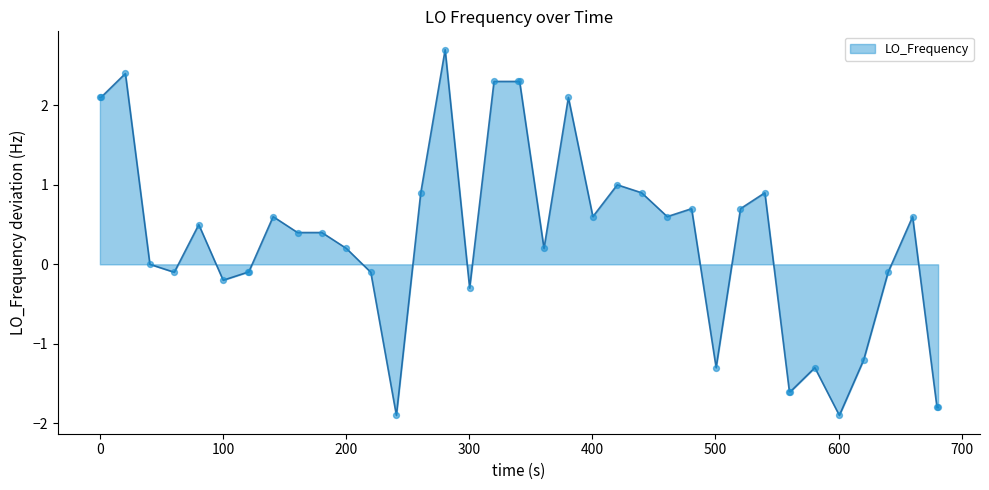

What is the greatest value displayed?

2.7